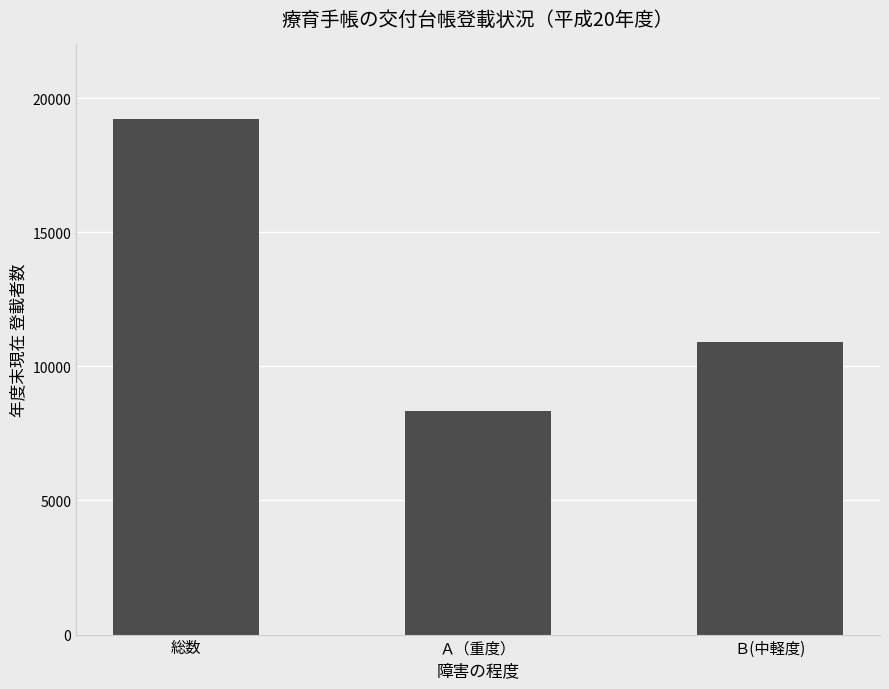

Which has a higher value, Ｂ(中軽度) or 総数?

総数